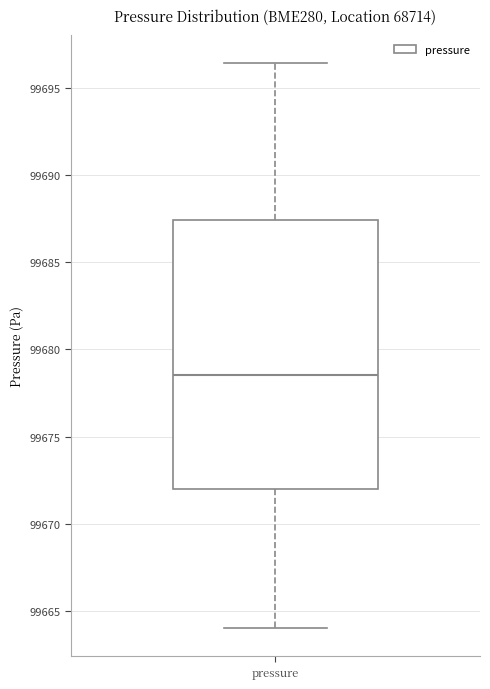

Read this box plot against the y-axis: the position of the median line, the range covered by the box, and the ends of both whiskers. The values are not printed on the chart, so give them approximately, as read against the axis.

median 99678.5, box 99672.0 to 99687.5, whiskers 99664.0 to 99696.5